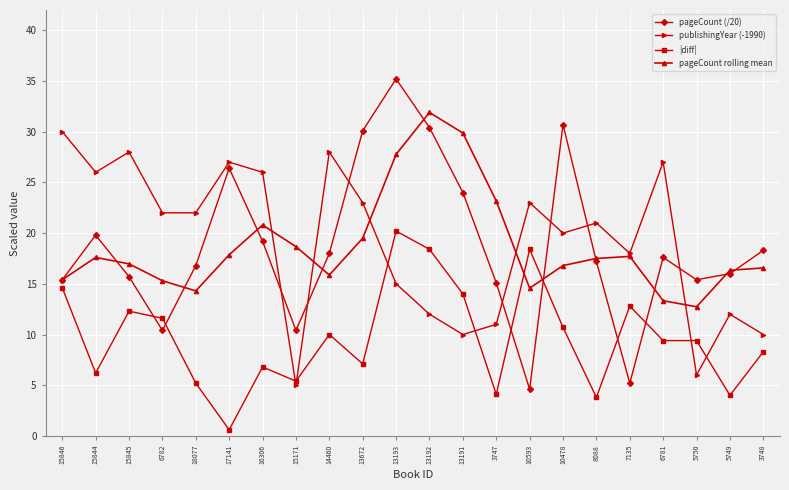

Is the value of pageCount rolling mean at 15845 greater than the value of |diff| at 10593?

No